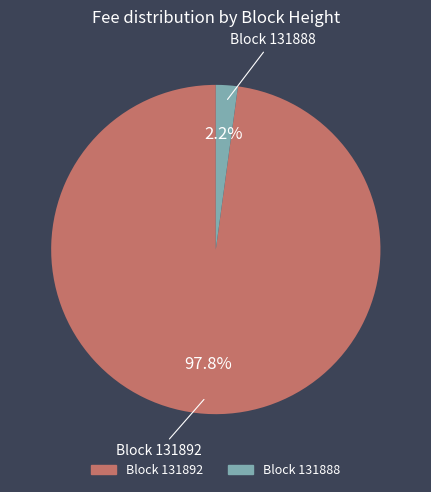

What percentage do Block 131892 and Block 131888 together represent?

100.0%